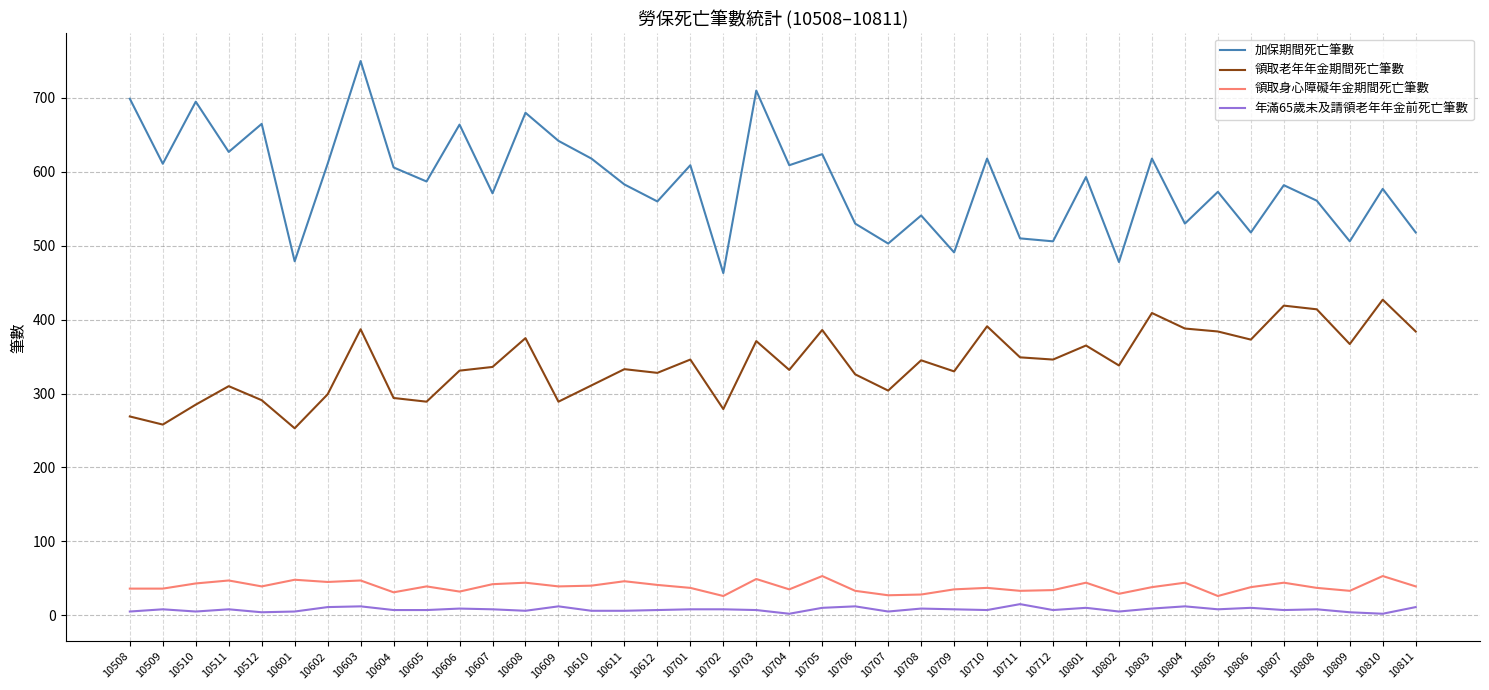

True or false: 年滿65歲未及請領老年年金前死亡筆數 has a value of 12 at 10804.

True